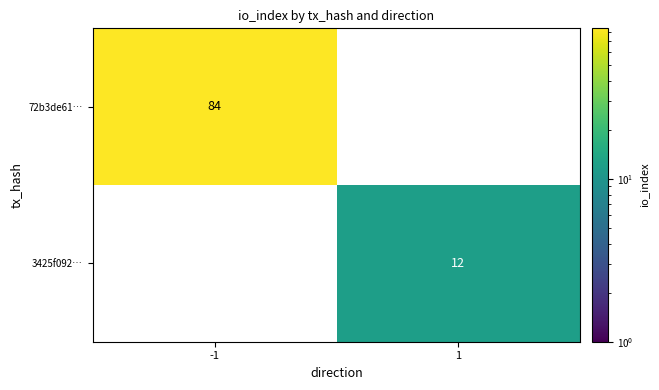

At how many categories does at least one series exceed 71?

1